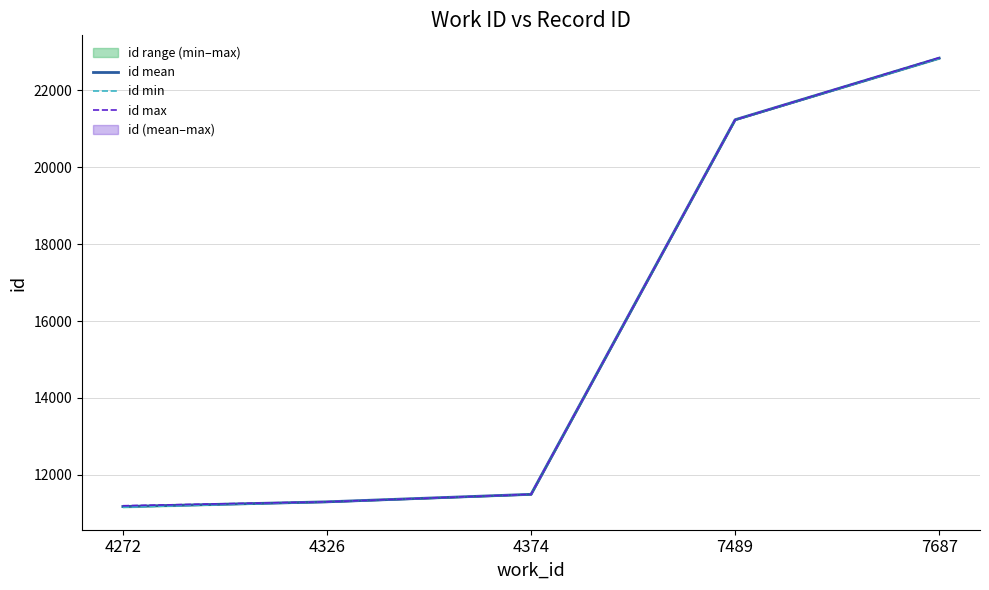

What is the value of the id min point at the 4th from the left?

21232.0